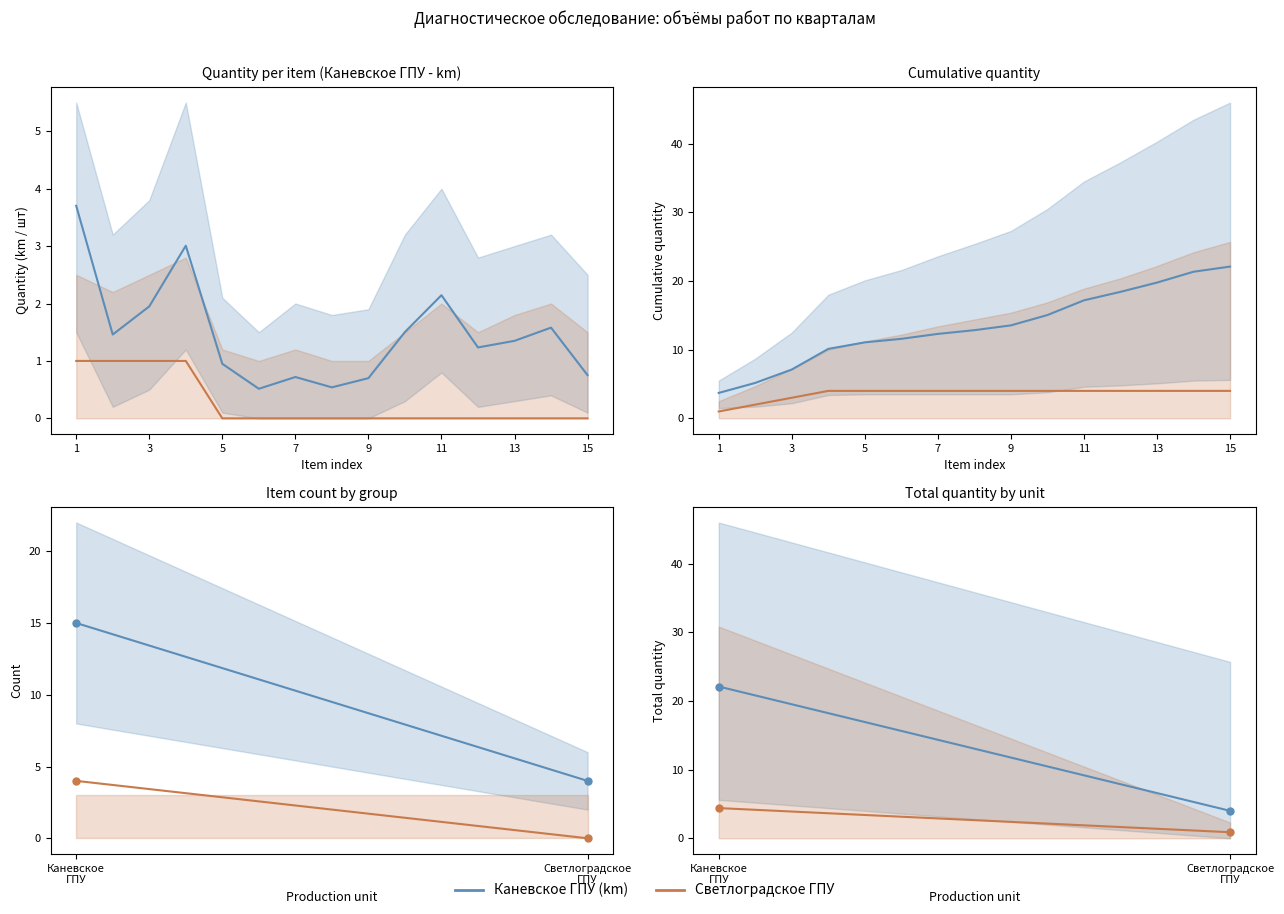

Reading right to left, extract all data points from this chart.

Каневское ГПУ (km): 4.0	22.1
Светлоградское ГПУ: 0.9	4.4